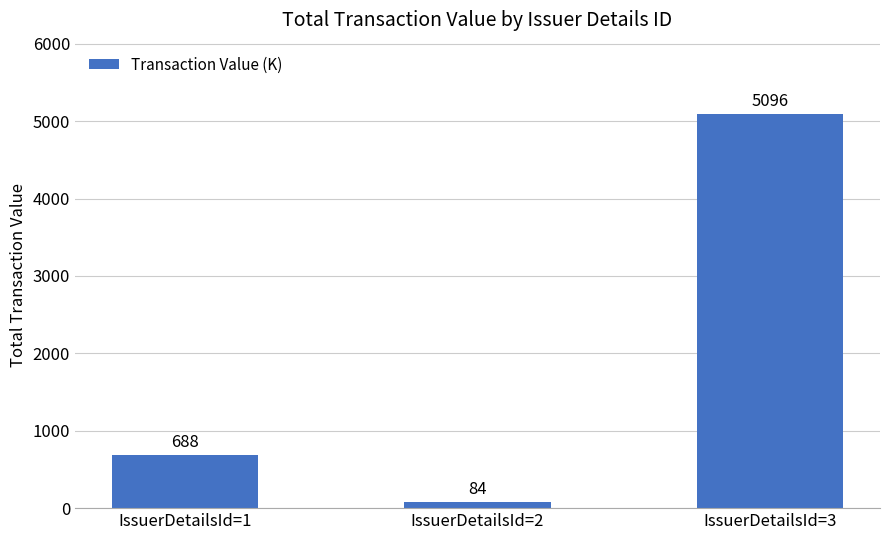

Rank the categories by value from lowest to highest.

IssuerDetailsId=2, IssuerDetailsId=1, IssuerDetailsId=3